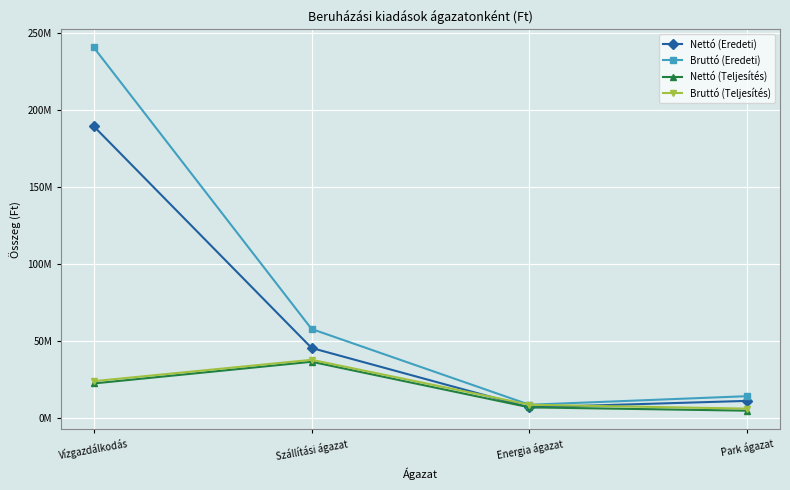

Reading left to right, what are all the values shown in this chart?

Nettó (Eredeti): 189381236	45597791	7086215	11301096
Bruttó (Eredeti): 240514171	57909195	8788893	14352392
Nettó (Teljesítés): 22603375	36660680	7085909	4935644
Bruttó (Teljesítés): 24088643	37930536	8788505	6268269